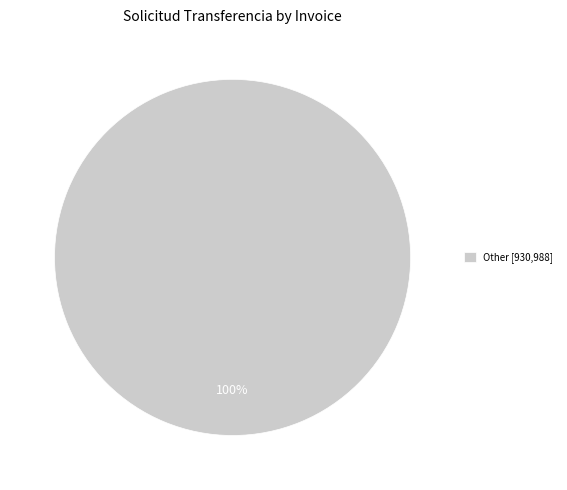

Does any single category account for the majority?

Yes